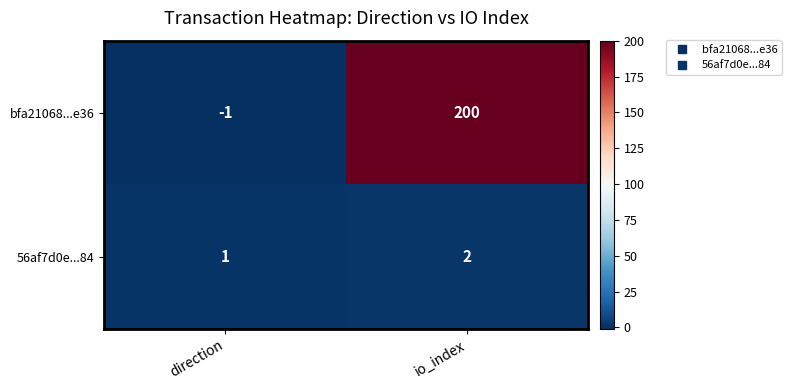

Is it true that bfa21068...e36 equals -2 at direction?

False